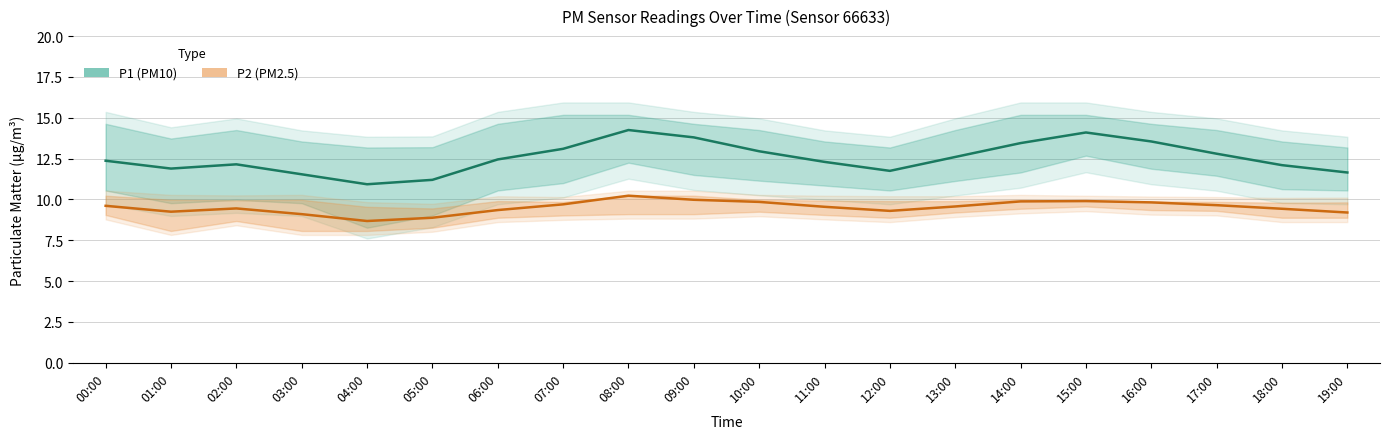

What is the label of the 20th point from the left?

19:00